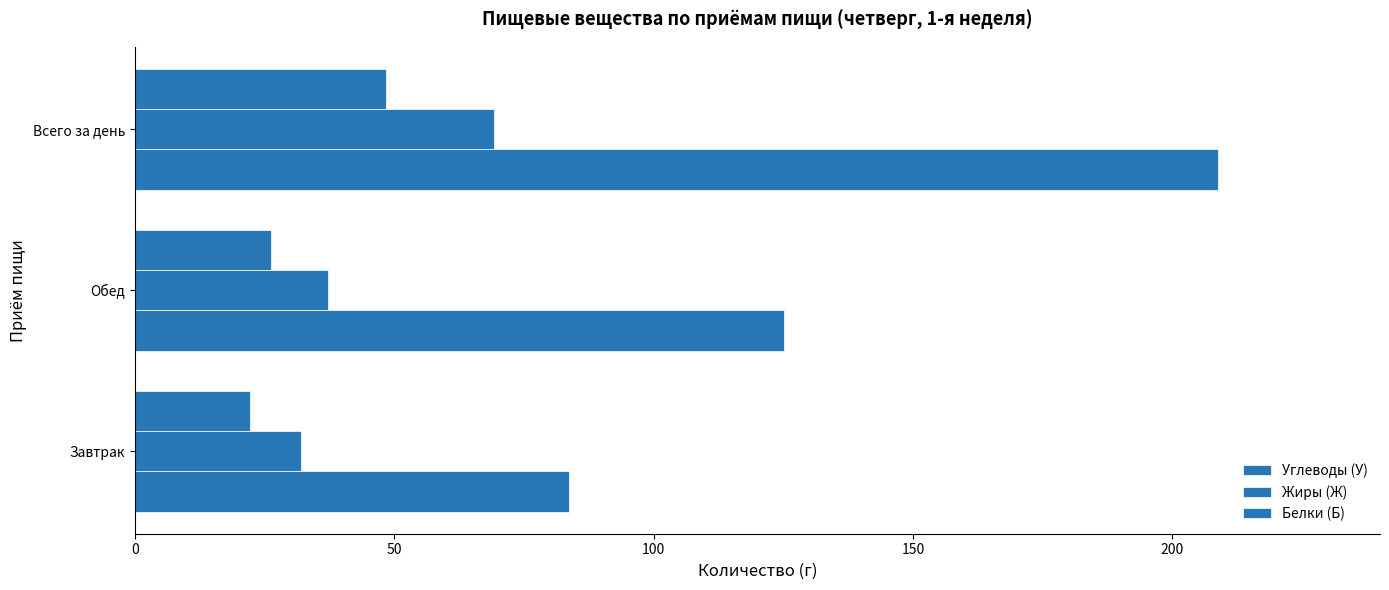

How many values in the Белки (Б) series exceed 26?

2